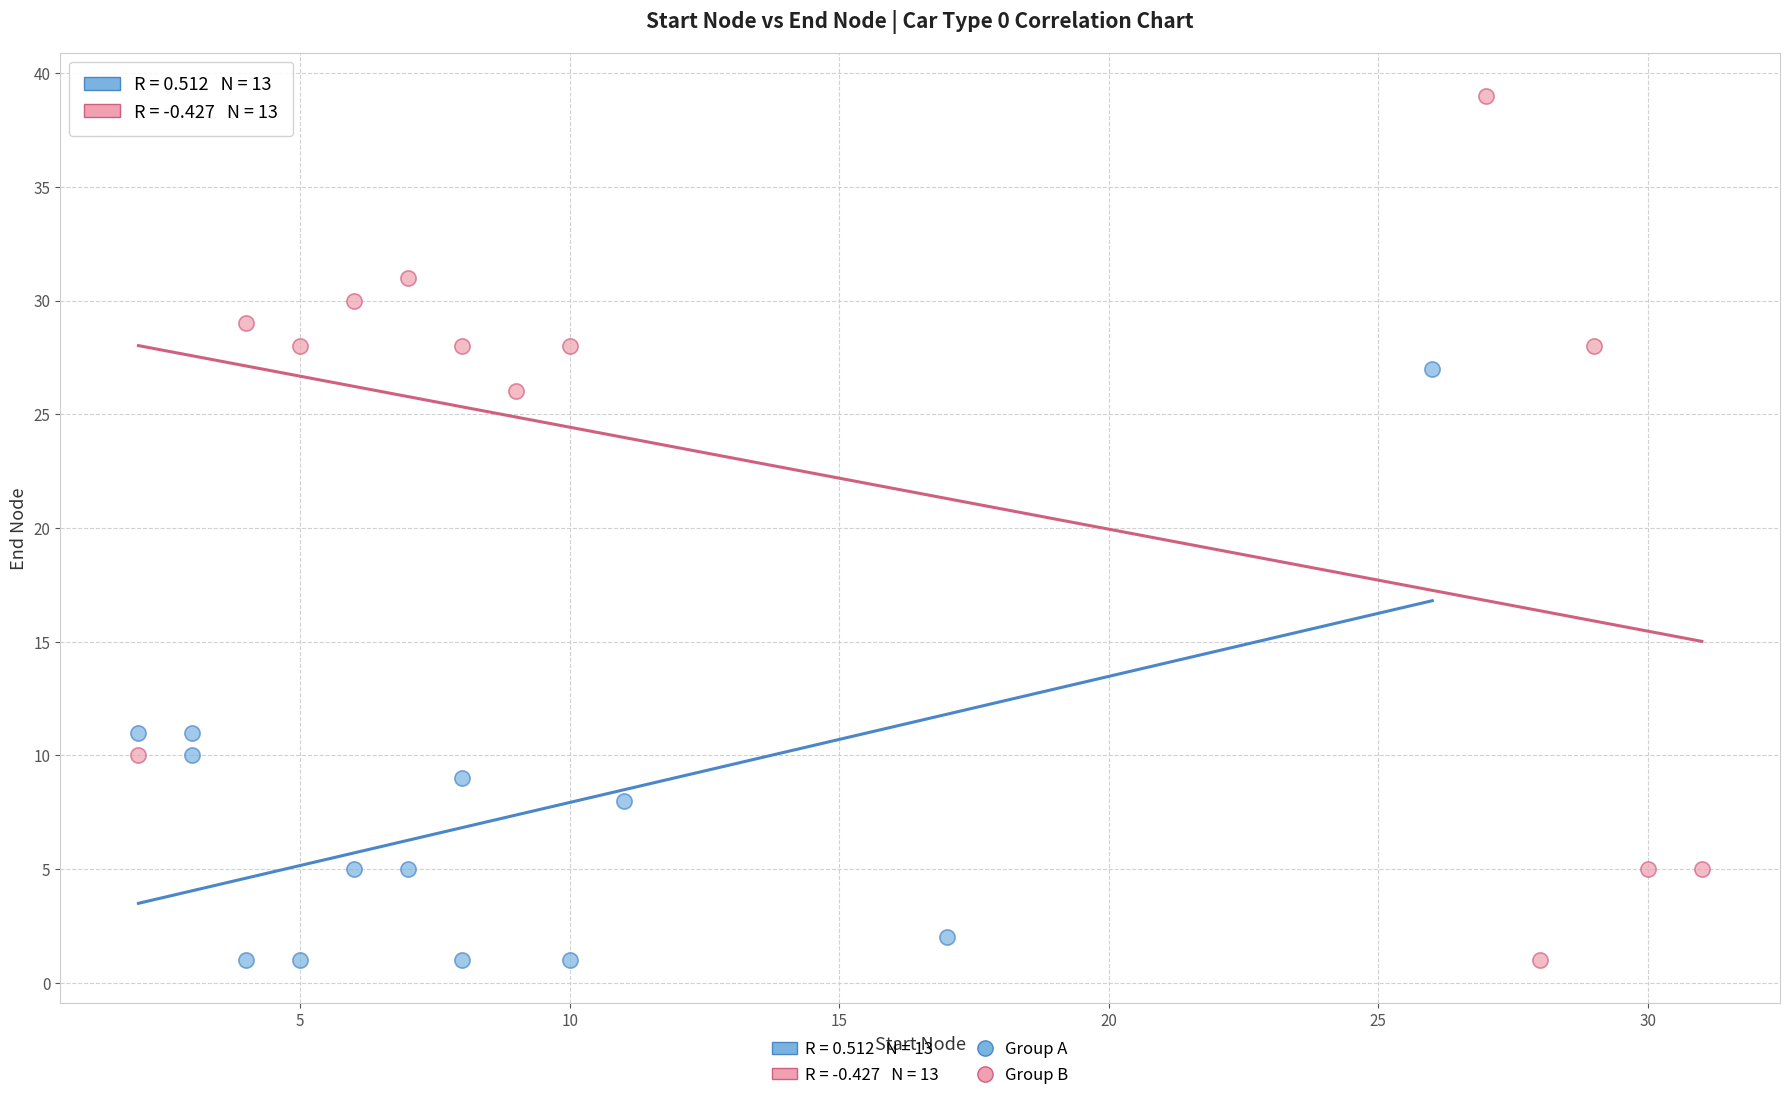

Which series has the largest Y range (max minus min)?

Group B